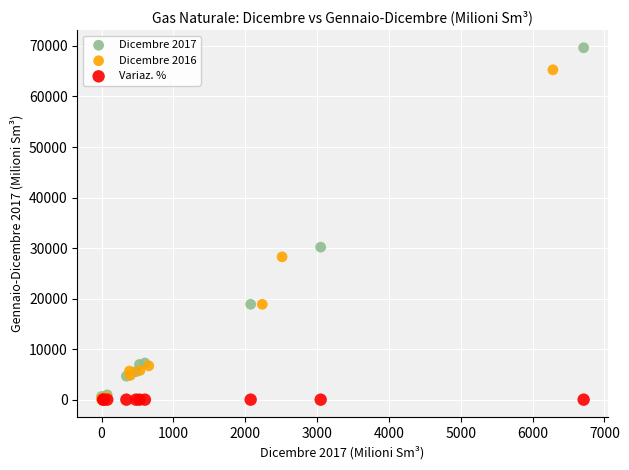

Which series has the largest Y range (max minus min)?

Dicembre 2017